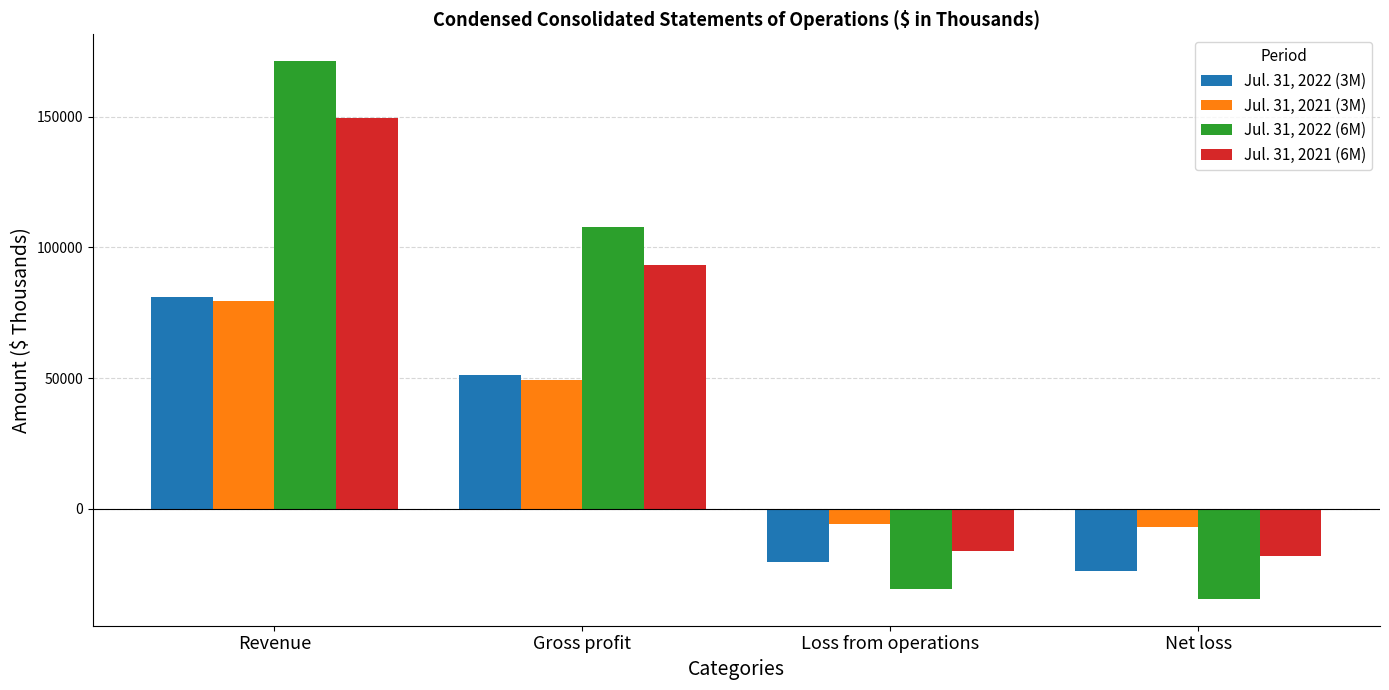

Rank the series at Net loss from lowest to highest value.

Jul. 31, 2022 (6M), Jul. 31, 2022 (3M), Jul. 31, 2021 (6M), Jul. 31, 2021 (3M)